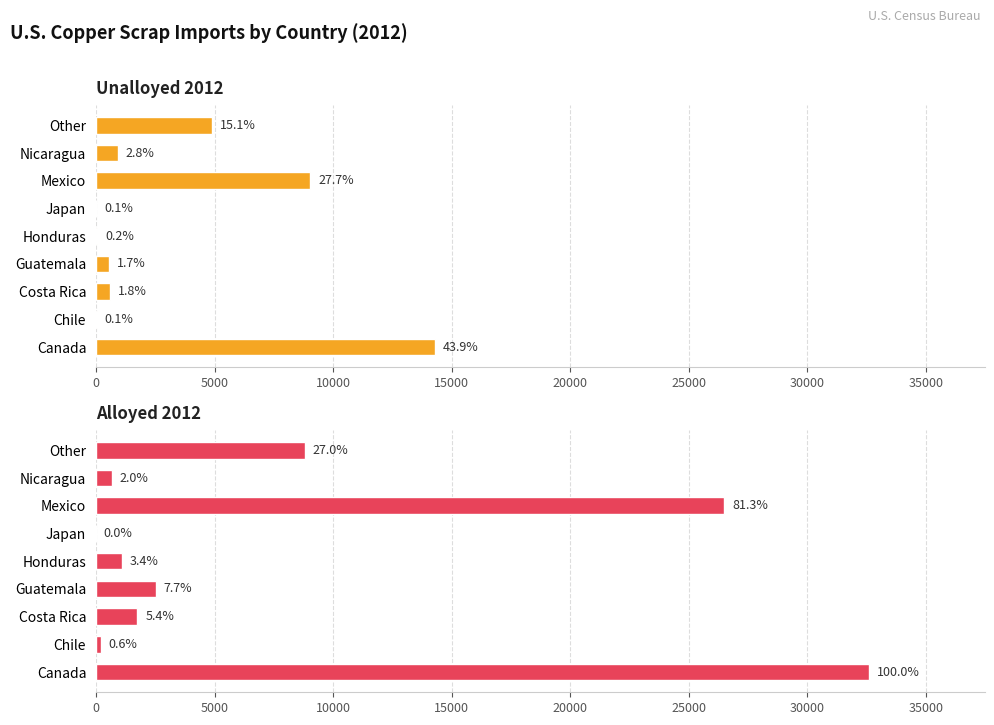

What is the total value across all series at 0?

46900